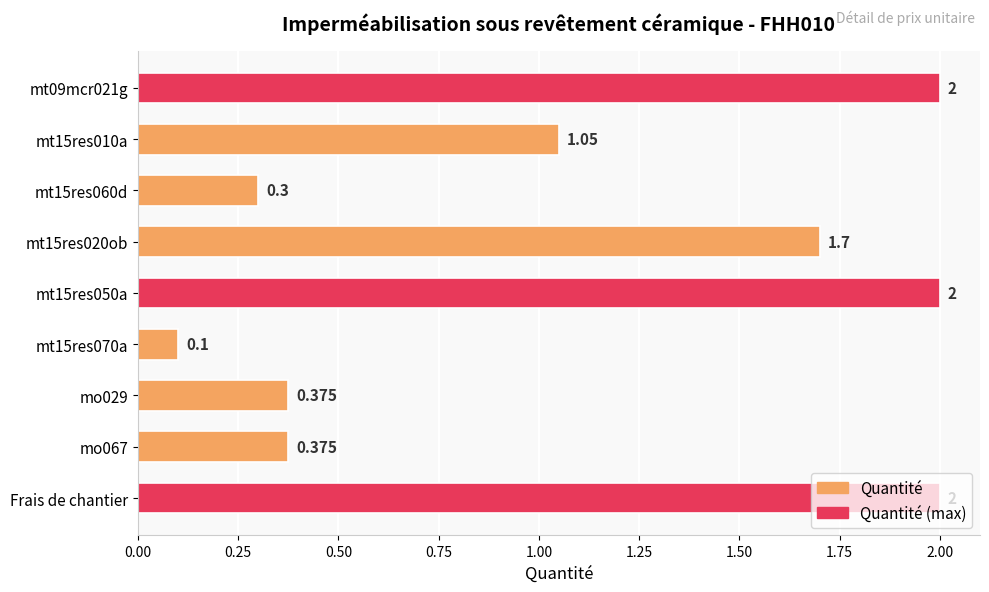

Count the number of categories in the chart.

9